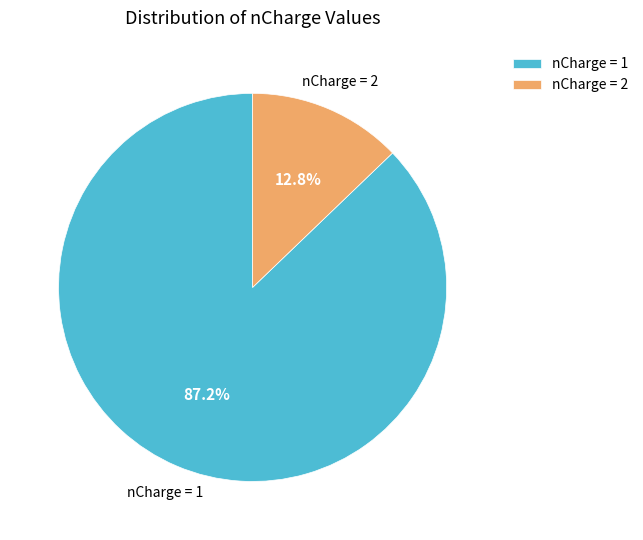

Approximately how many times larger is the value at nCharge = 1 compared to nCharge = 2?

6.8